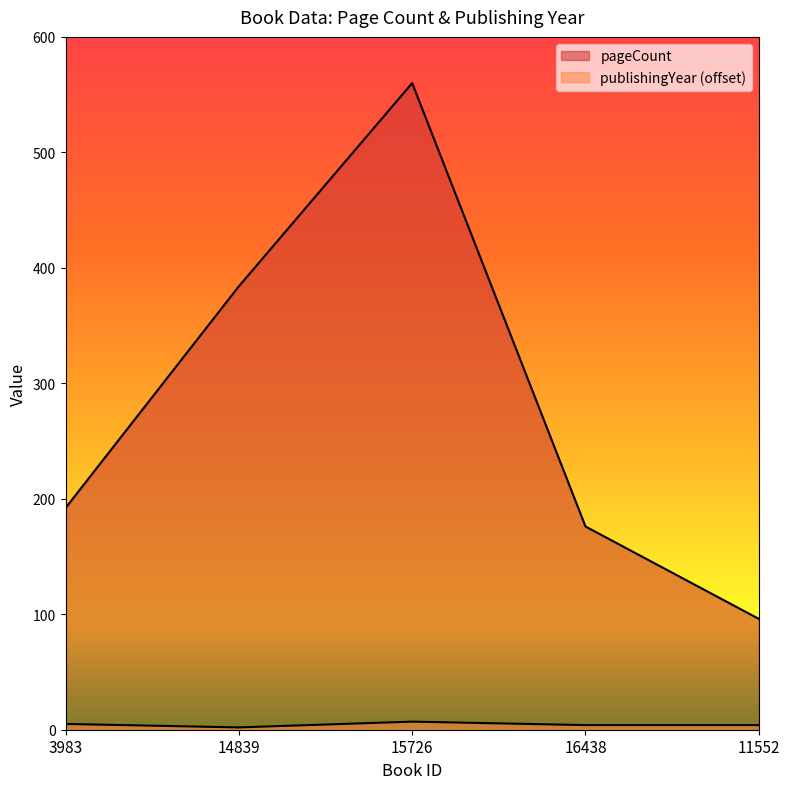

What is the smallest value displayed?

2